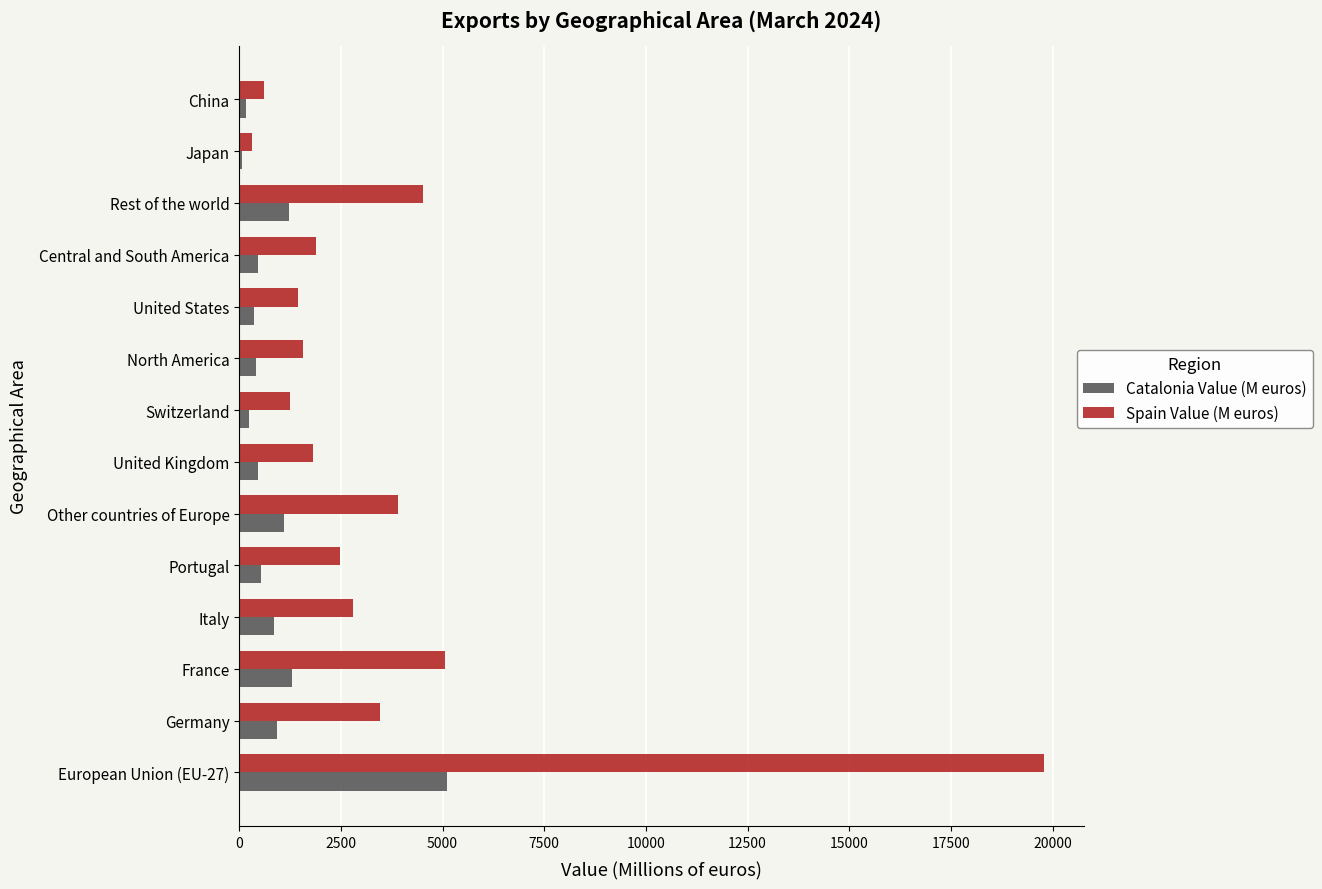

Rank the series by their average value, from lowest to highest.

Catalonia Value (M euros), Spain Value (M euros)